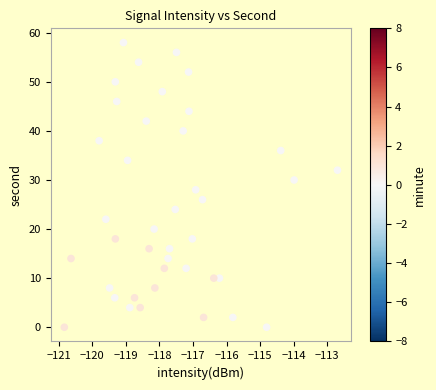

What is the range of Y values (max minus min)?

58